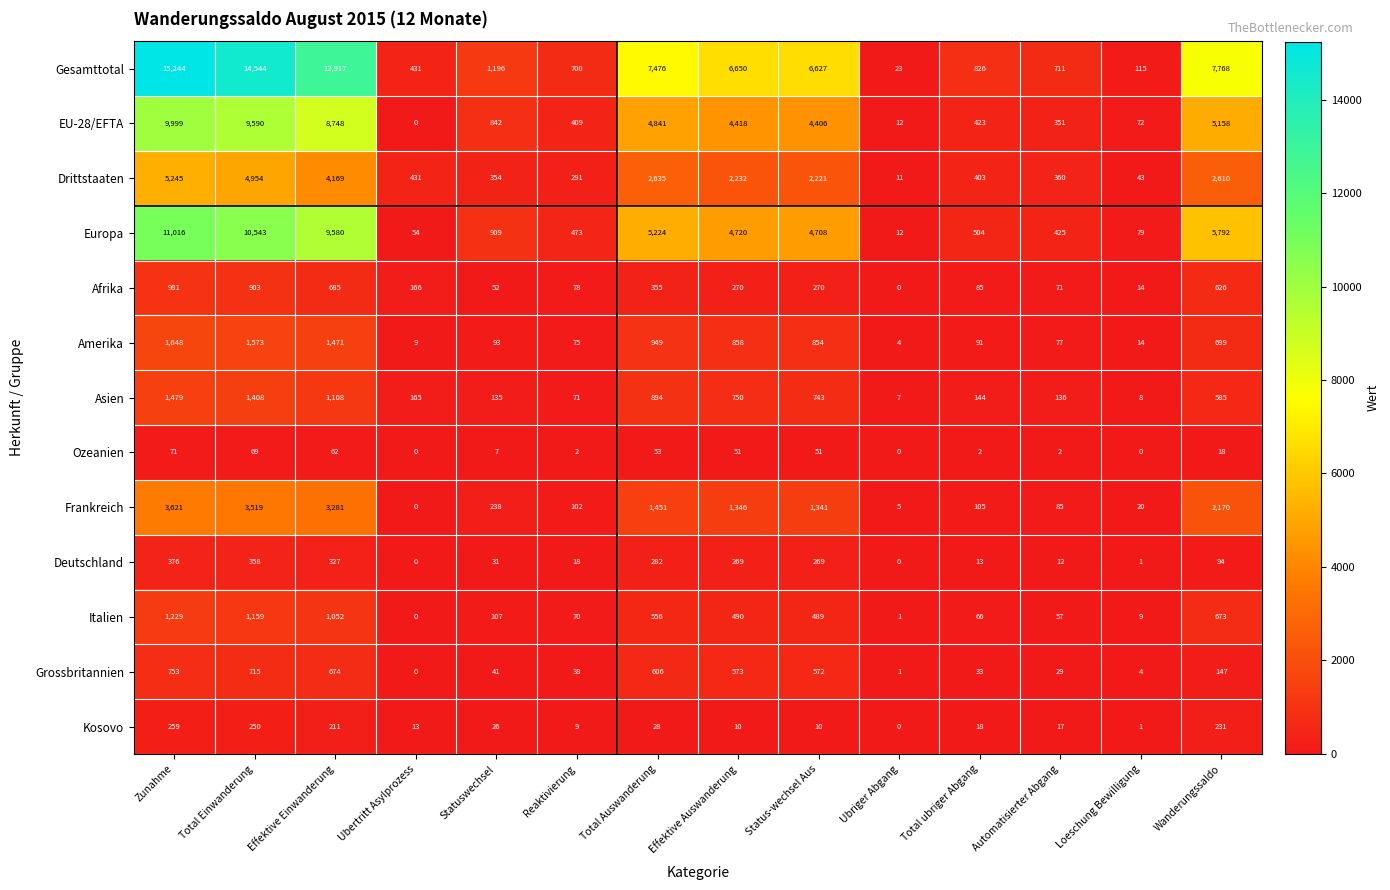

Where does the Amerika series first go above 699?

Zunahme